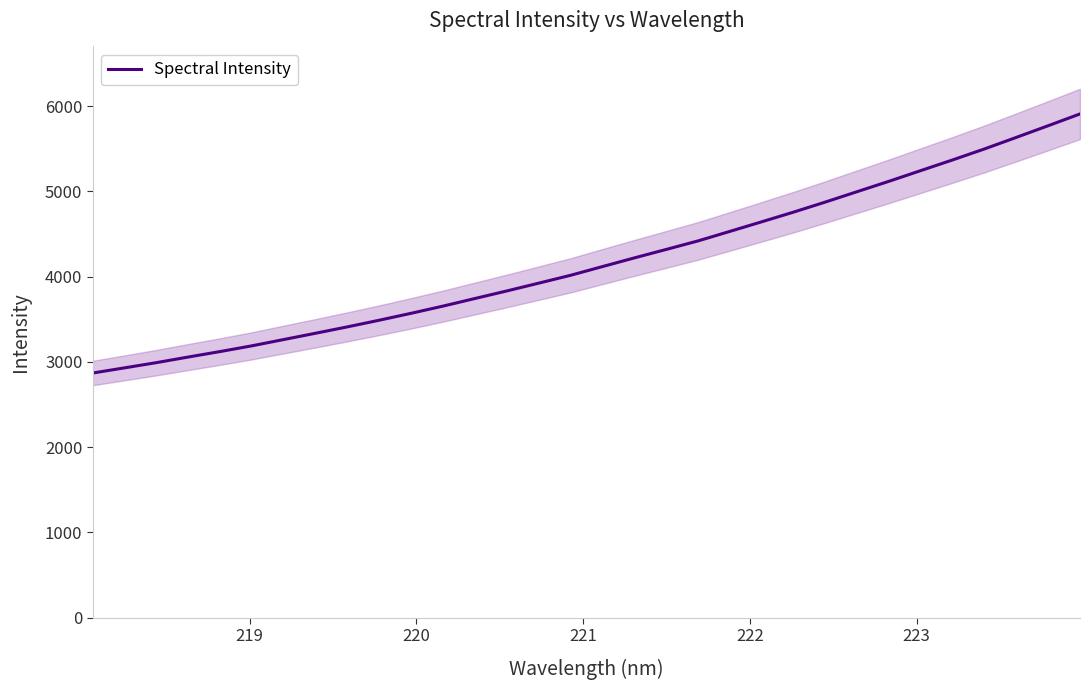

How many distinct data groups are displayed?

1